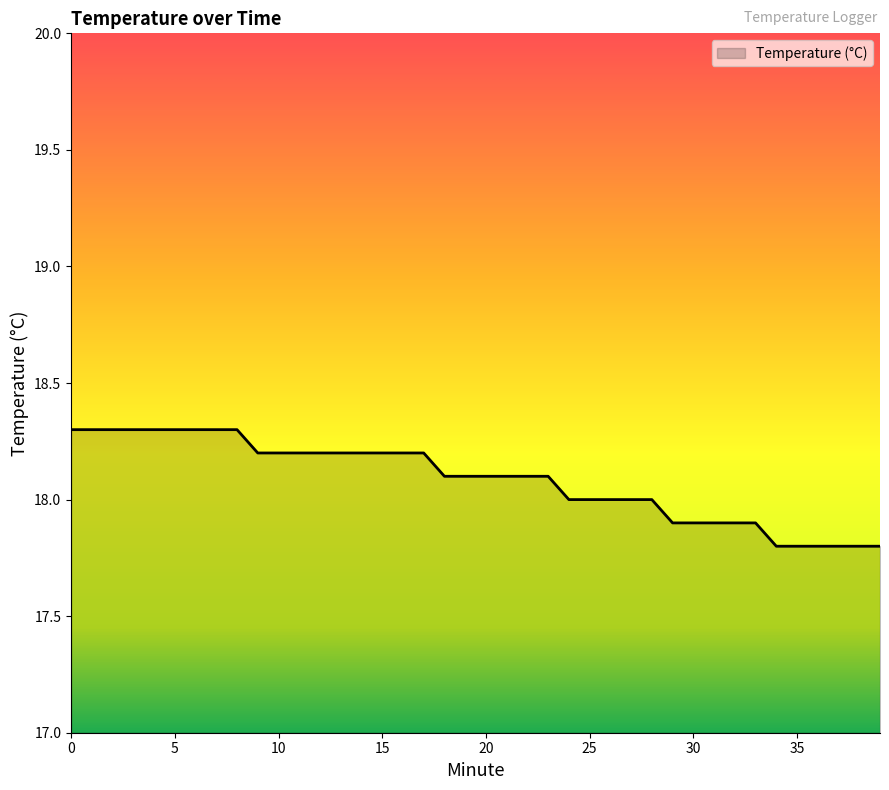

What is the difference between the maximum and minimum values?

0.5